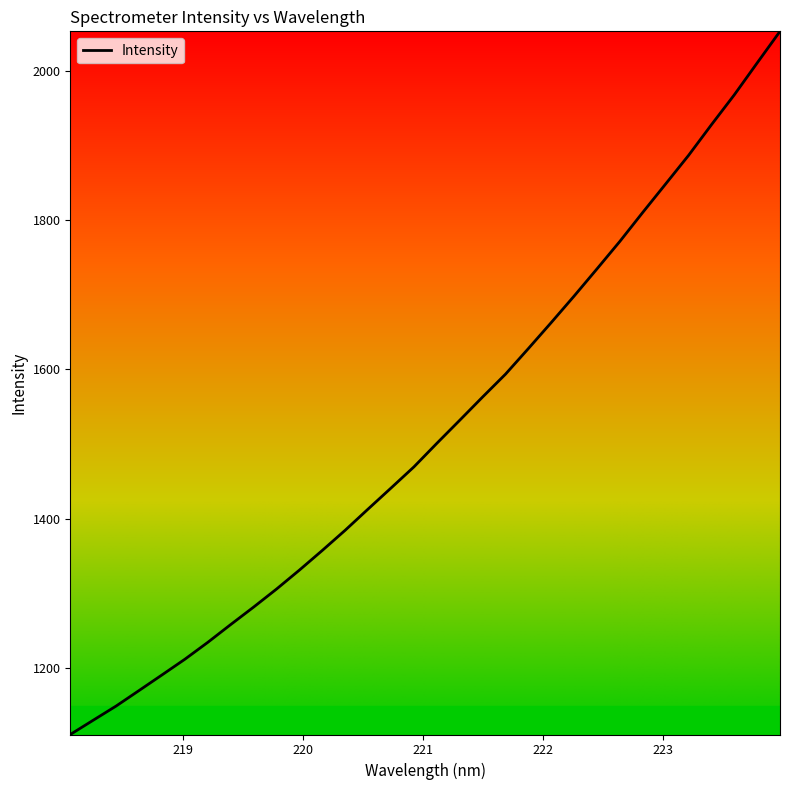

What is the greatest value displayed?

2053.3